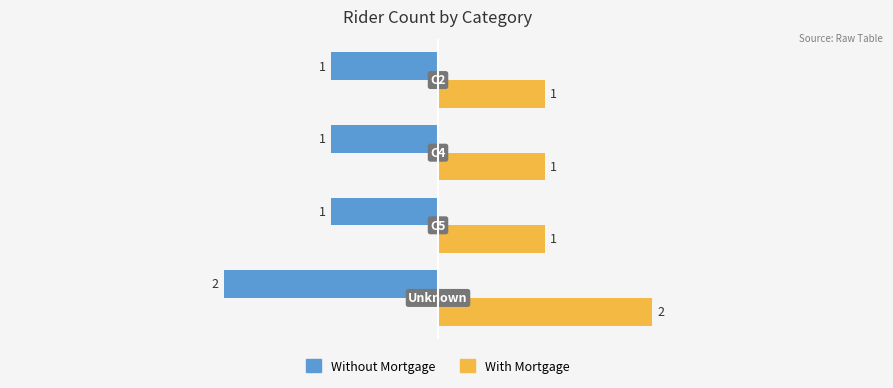

List the series in order of their peak value, highest first.

With Mortgage, Without Mortgage